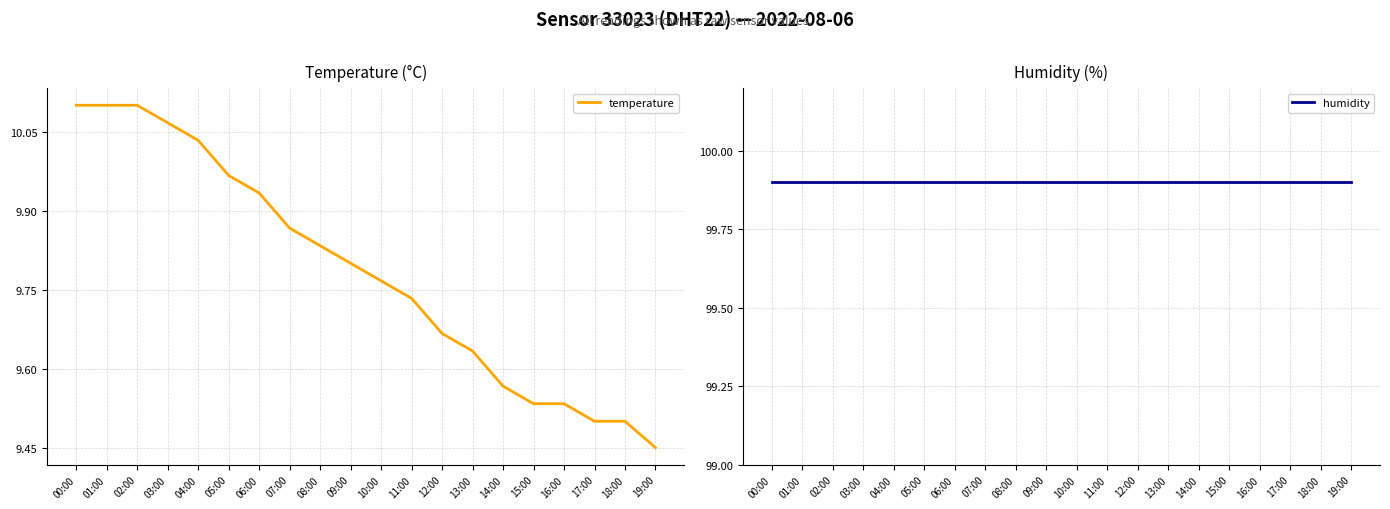

What are all the series names shown in the legend?

temperature, humidity